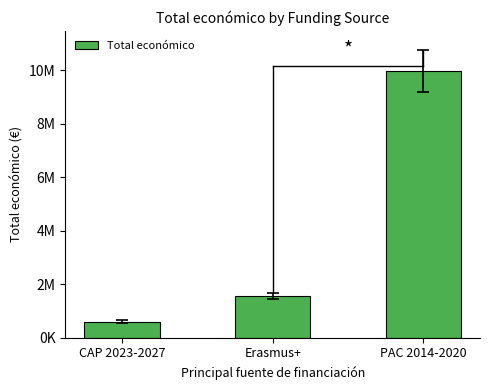

Does the chart contain any negative values?

No